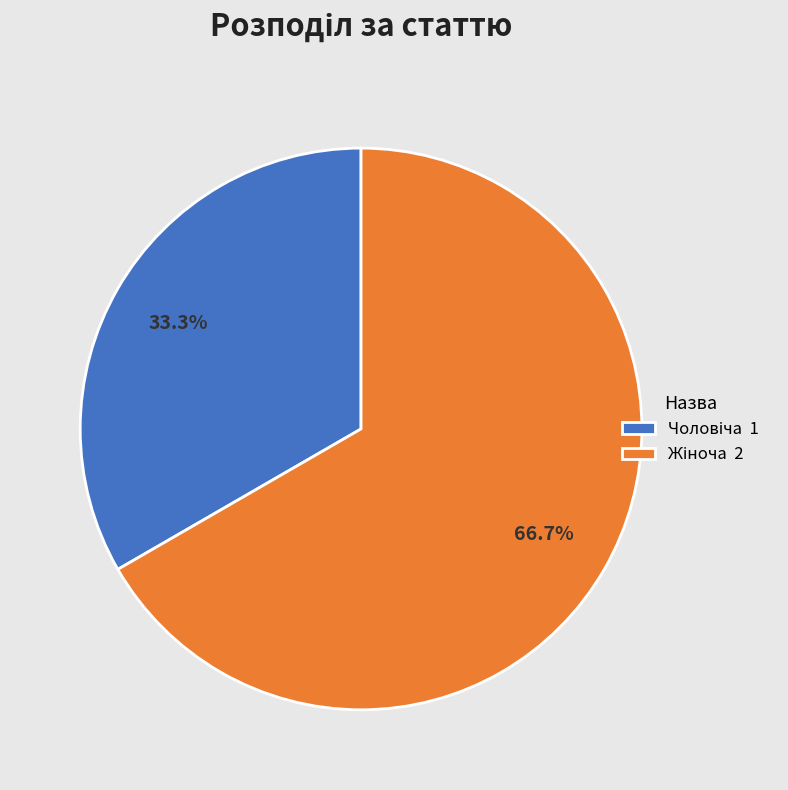

Does any single category account for the majority?

Yes